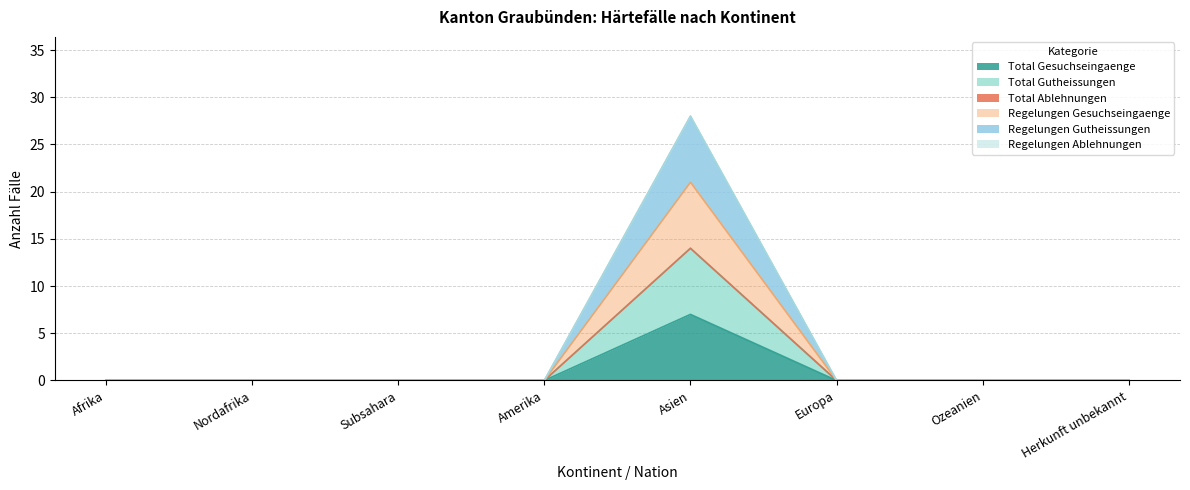

Between Ozeanien and Europa, which is larger?

Ozeanien